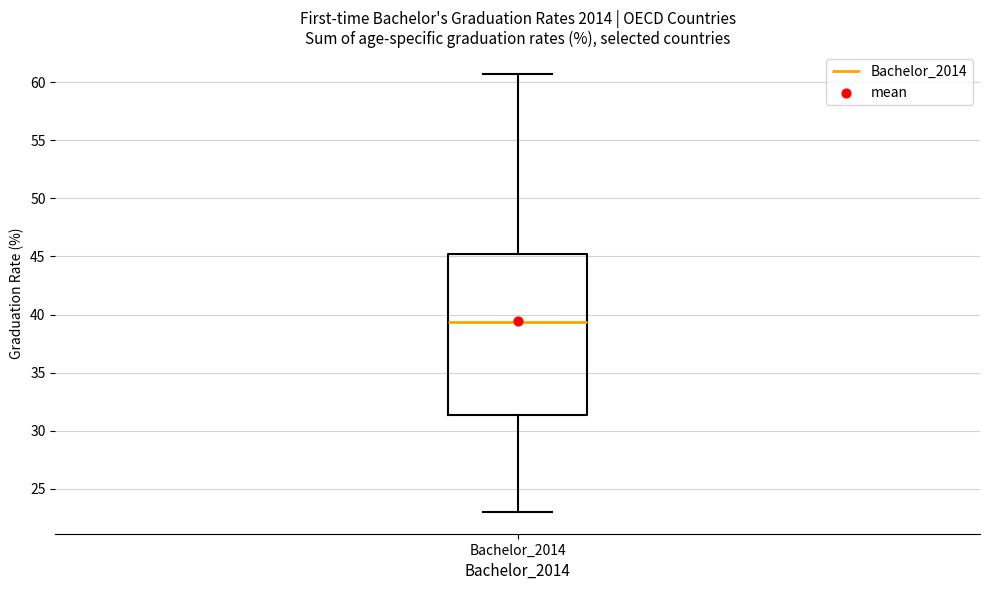

Where is the upper edge of the box for Bachelor_2014 on the y-axis? The values are not printed on the chart, so give them approximately, as read against the axis.

45.0